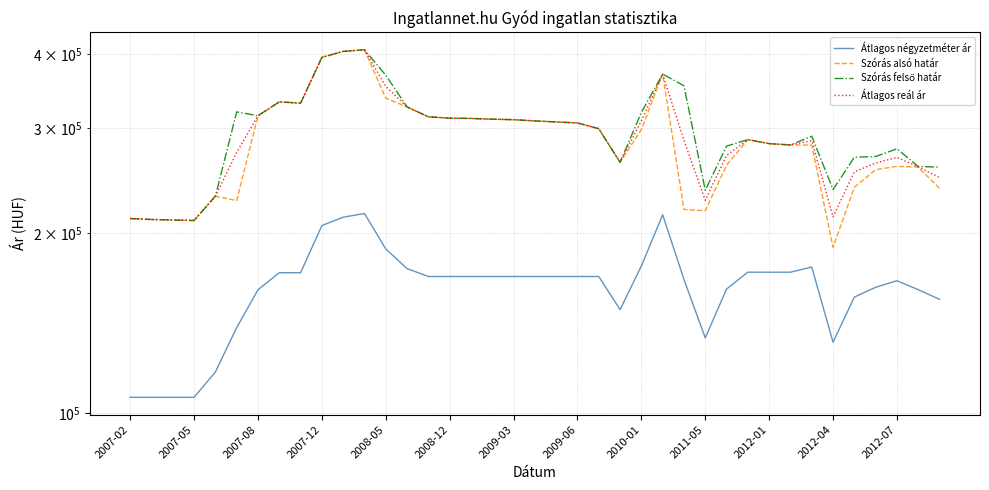

Reading right to left, extract all data points from this chart.

Átlagos négyzetméter ár: 155099	160982	166655	162492	156445	131448	175694	172222	172222	172222	161363	133636	167500	215000	176417	149036	169387	169387	169387	169387	169387	169387	169387	169387	169387	174646	188408	216045	212988	206250	171875	171875	160937	139062	117187	106250	106250	106250	106250
Szórás alsó határ: 238047	258299	259197	255890	239034	189612	281347	281506	282953	287384	260384	218305	219415	370156	298827	263306	299696	306481	307672	308873	310364	310927	311869	312153	313867	325999	337261	406523	404025	394820	330789	332474	315129	227039	231027	210284	210696	211110	211872
Szórás felső határ: 258433	259057	277385	269238	268440	237006	291167	281506	282953	287384	280222	236305	353765	370156	319141	263306	299696	306481	307672	308873	310364	310927	311869	312153	313867	325999	368499	406523	404025	394820	330789	332474	315129	319845	231027	210284	210696	211110	211872
Átlagos reál ár: 248240	258678	268291	262564	253737	213309	286257	281506	282953	287384	270303	227305	286590	370156	308984	263306	299696	306481	307672	308873	310364	310927	311869	312153	313867	325999	352880	406523	404025	394820	330789	332474	315129	273442	231027	210284	210696	211110	211872